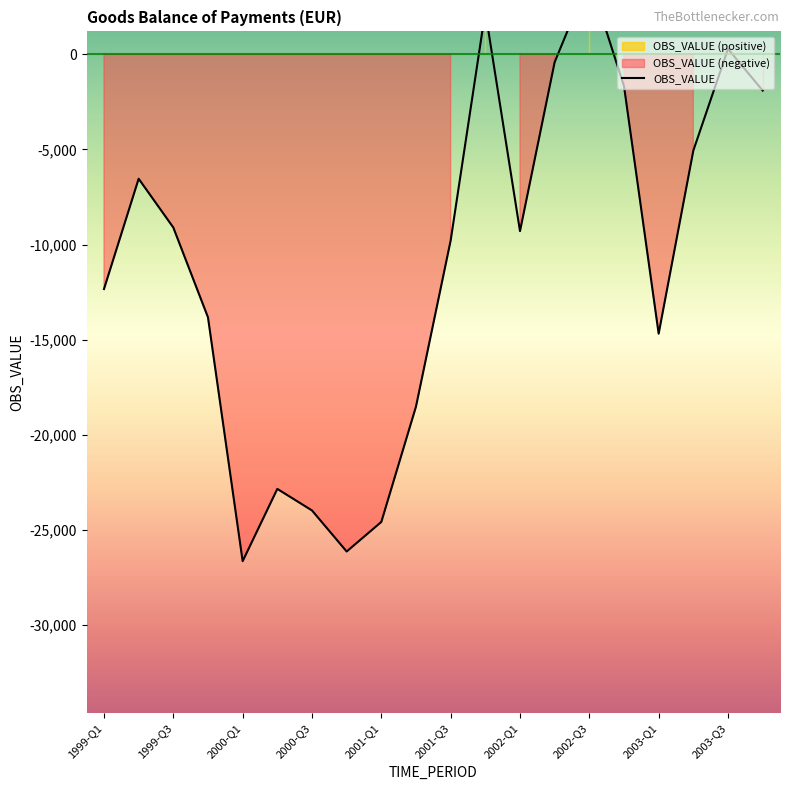

What is the value of the 4th point from the left?

-13826.3